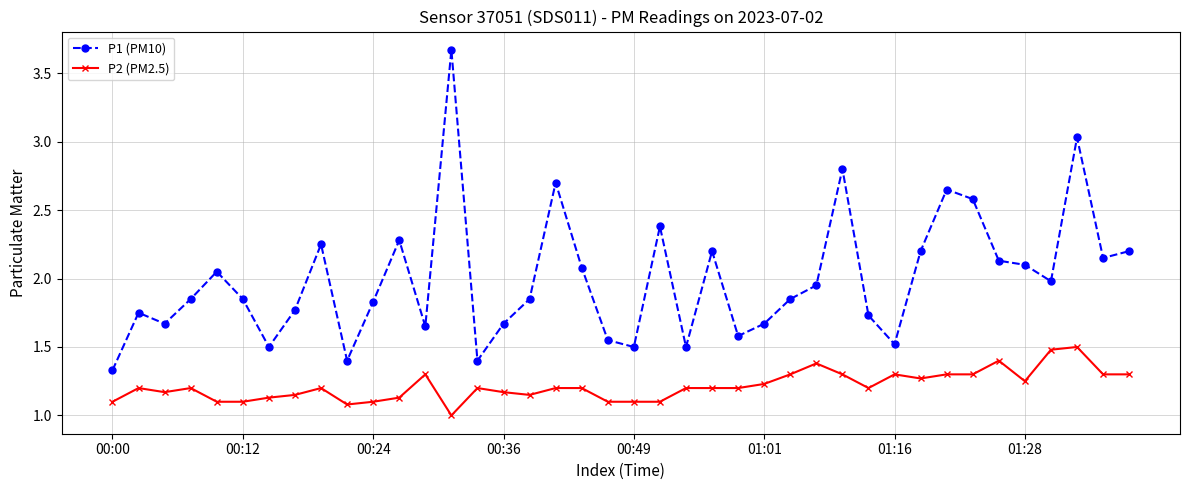

What is the difference between the maximum and minimum values in the P1 (PM10) series?

2.3